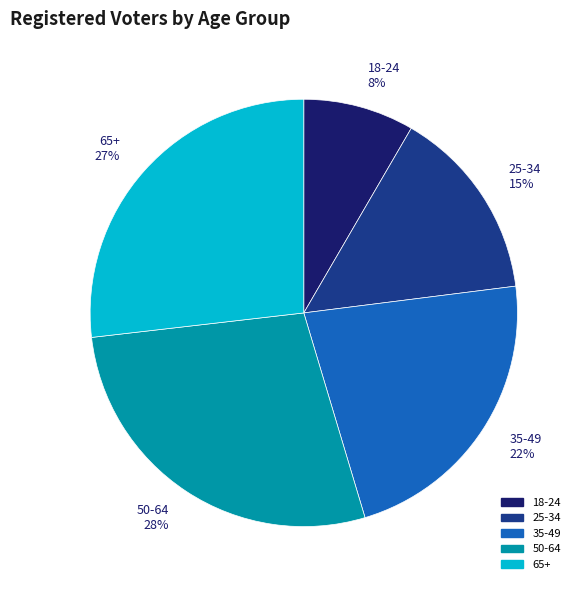

How many slices are in this pie chart?

5